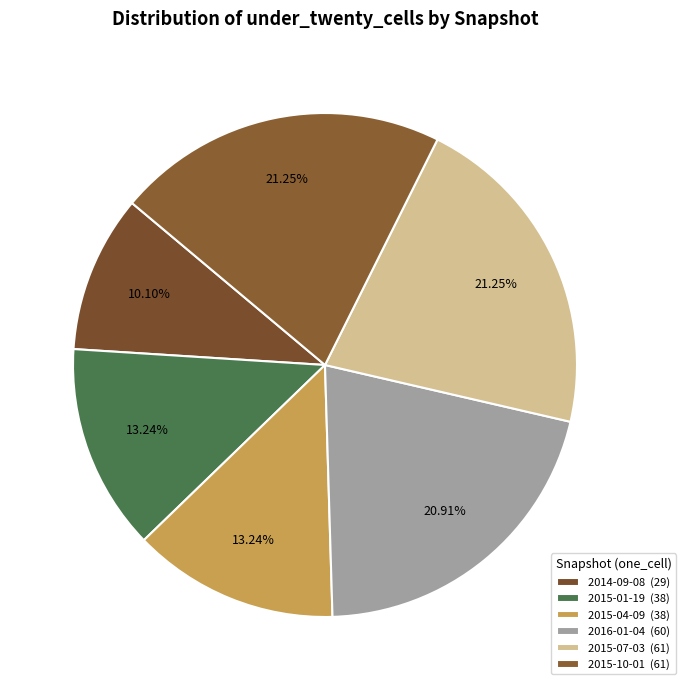

Between 2015-10-01 (61) and 2015-04-09 (38), which is larger?

2015-10-01 (61)